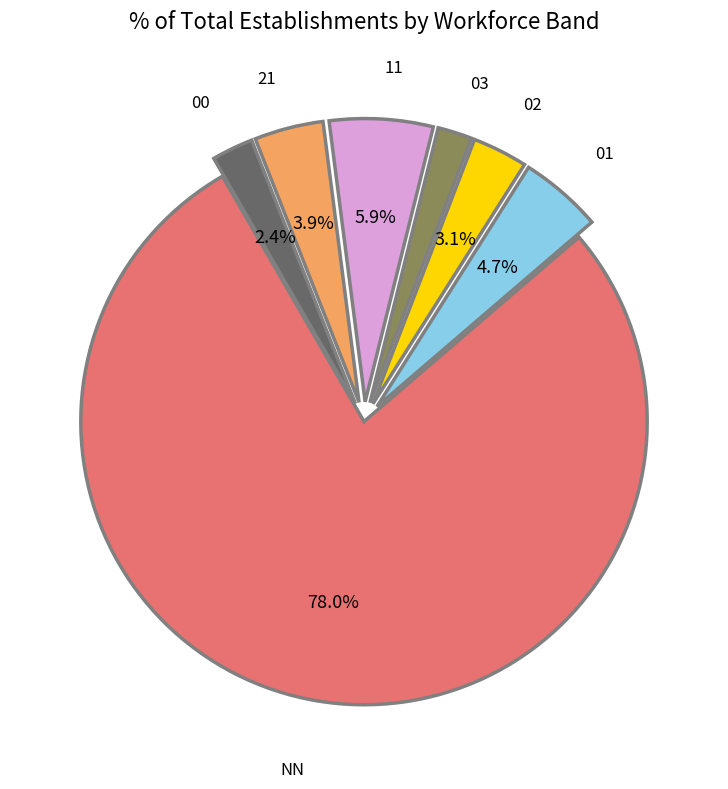

How much of the chart is everything except 02?

96.9%